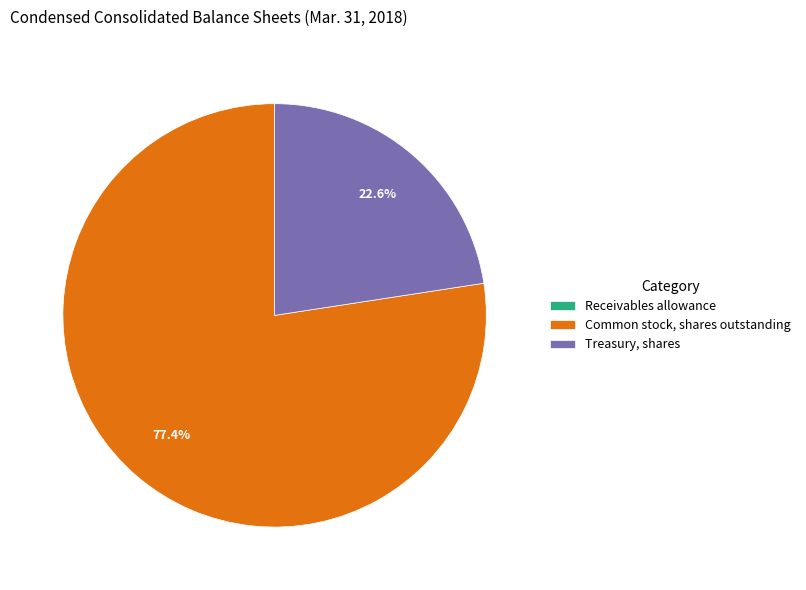

To the nearest percent, what is the average slice percentage?

33%